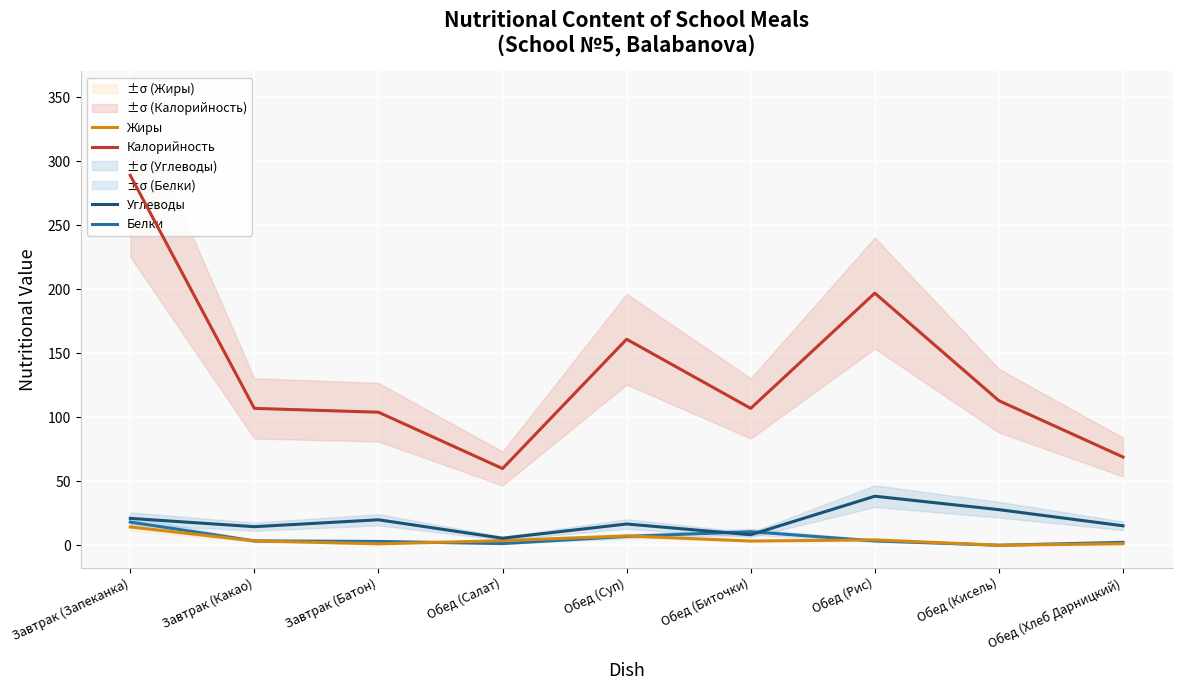

What position from the right is Обед (Суп)?

5